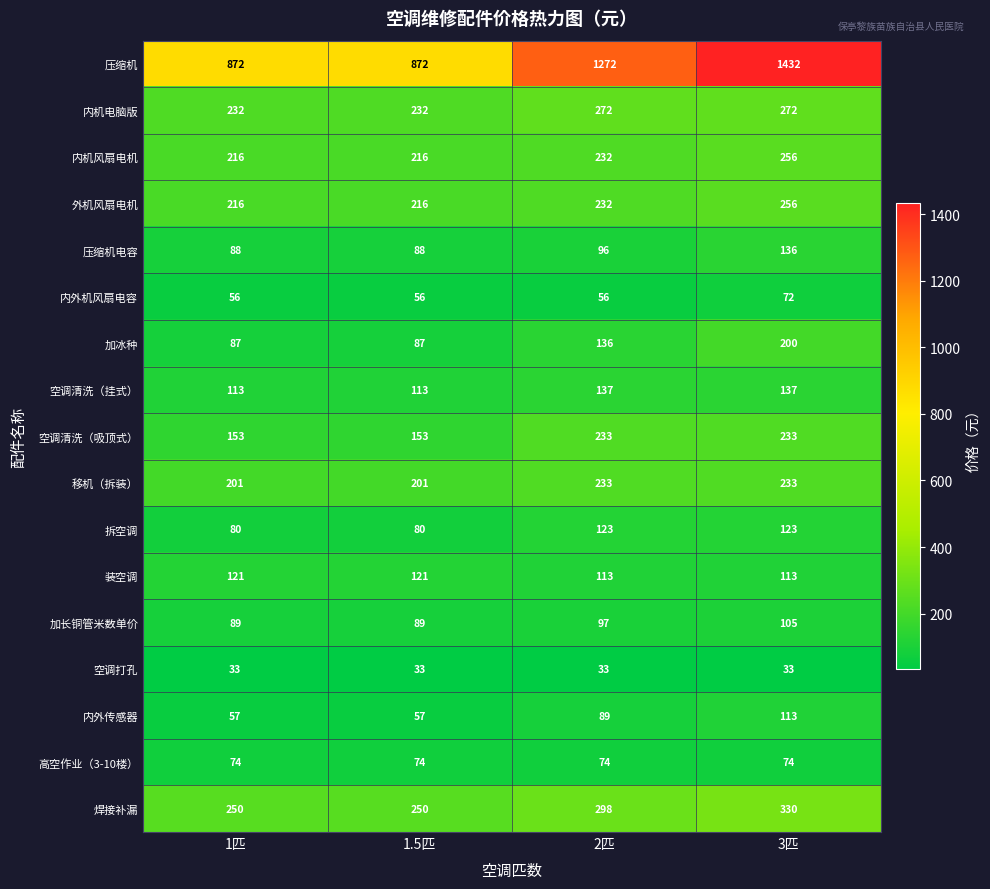

Is it true that 移机（拆装） equals 59 at 1匹?

False